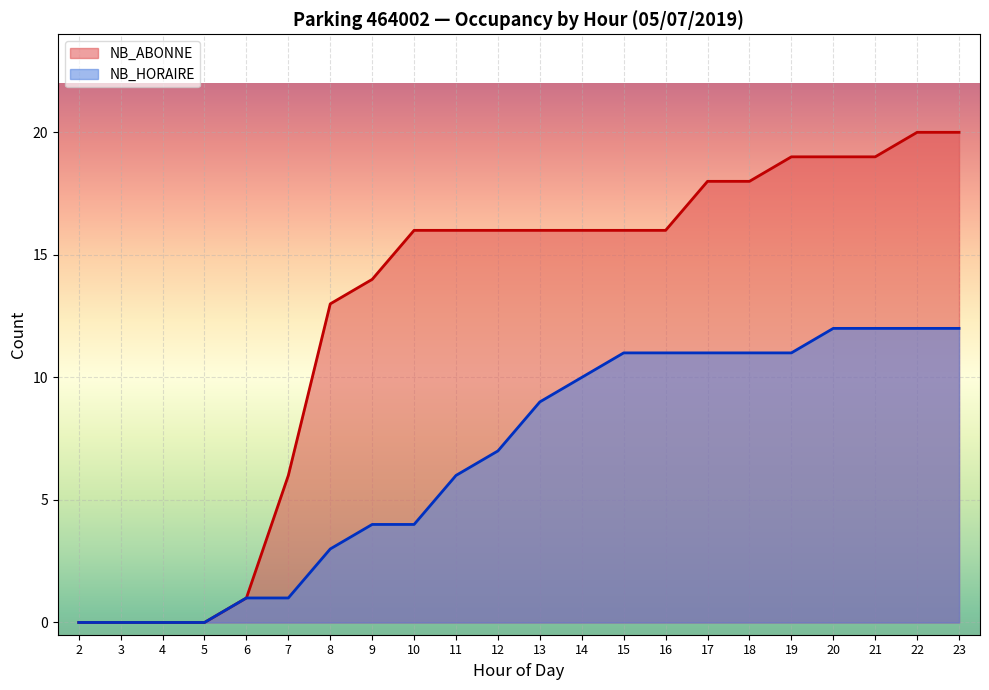

Read the NB_HORAIRE value at 21.

12